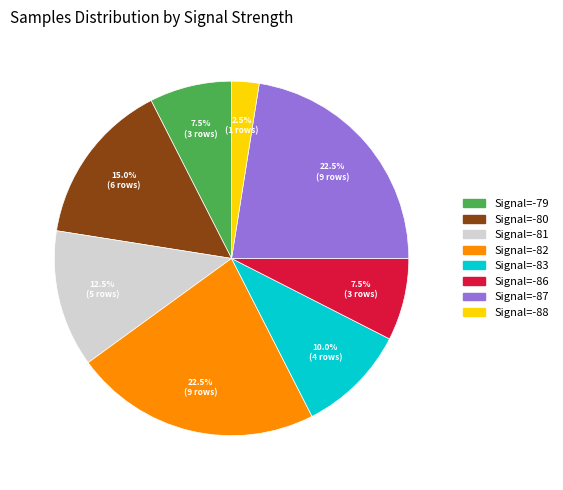

Is there a majority slice in this chart?

No